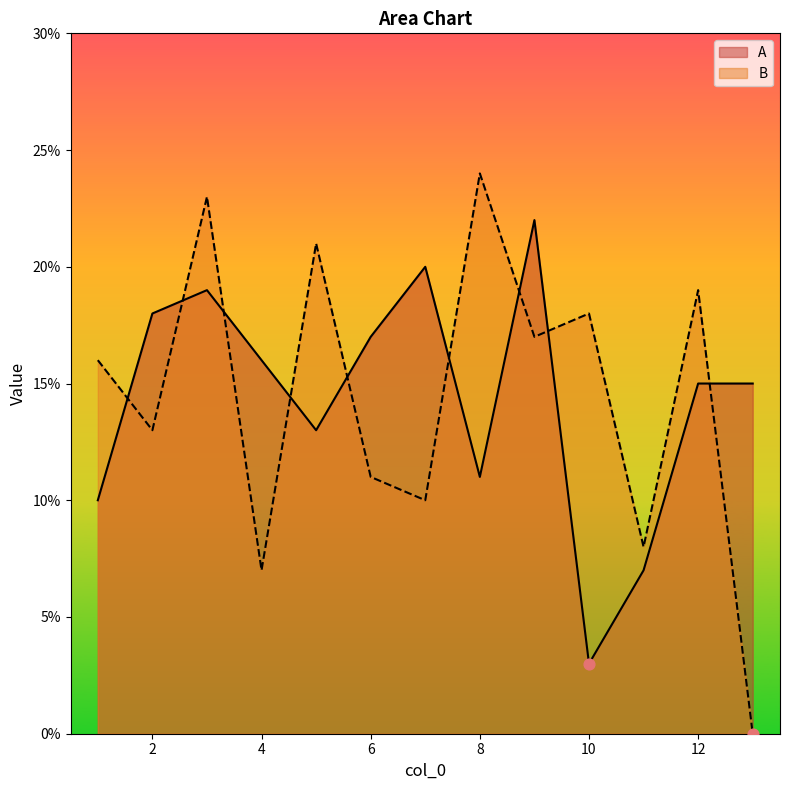

What are all the series names shown in the legend?

A, B